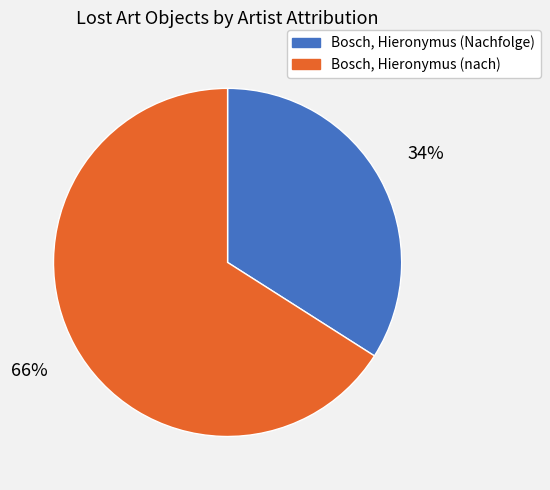

Approximately how many times larger is the value at Bosch, Hieronymus (nach) compared to Bosch, Hieronymus (Nachfolge)?

1.9